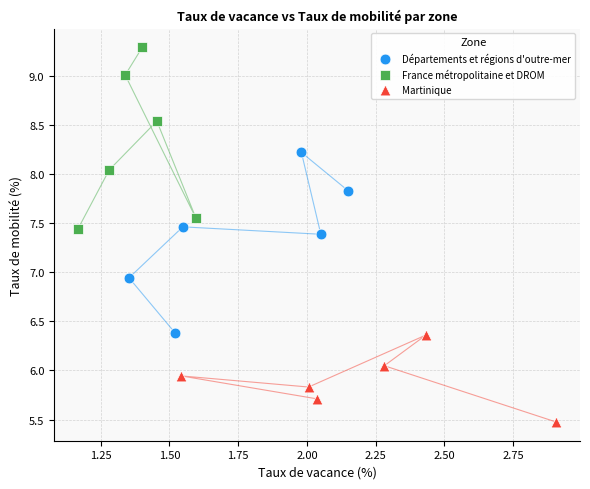

What are all the series names shown in the legend?

Départements et régions d'outre-mer, France métropolitaine et DROM, Martinique